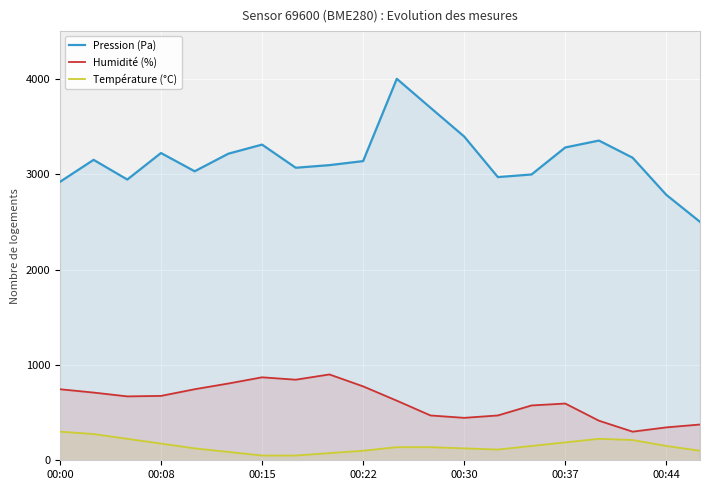

Which category has the highest value across all series?

10